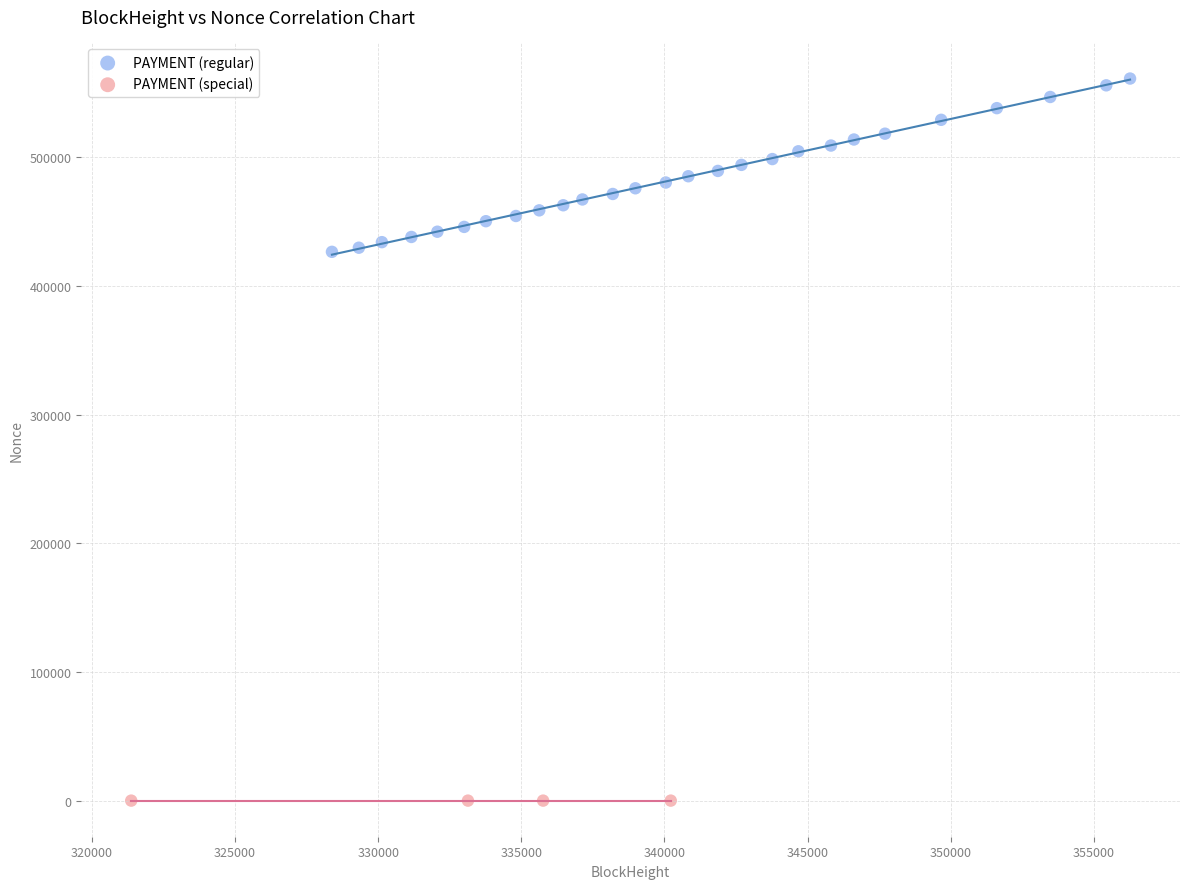

Which series contains the lowest Y value?

PAYMENT (special)